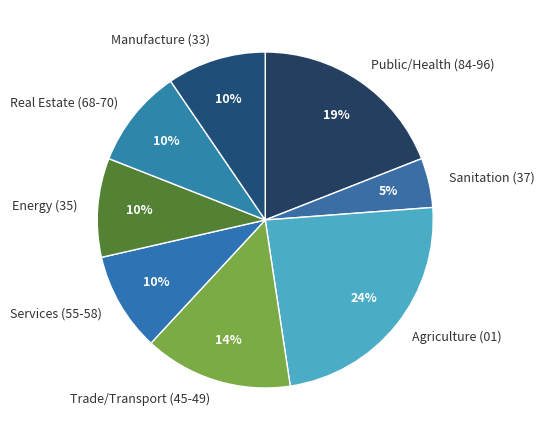

Does any single category account for the majority?

No